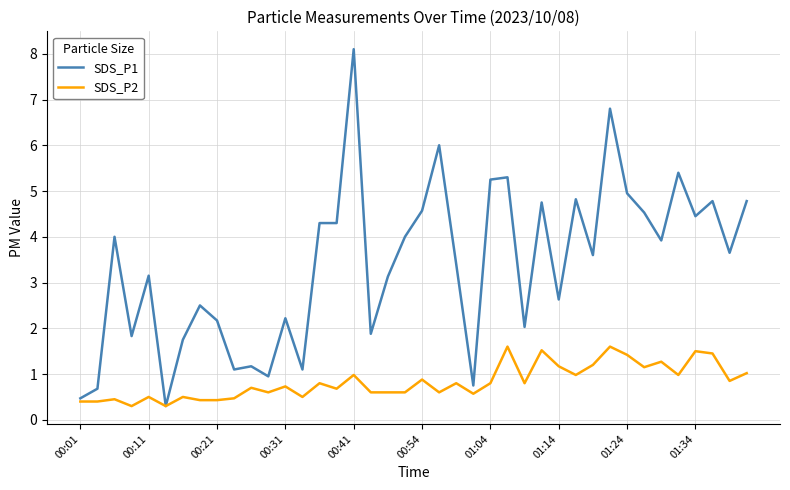

Rank the series by their maximum value, from lowest to highest.

SDS_P2, SDS_P1